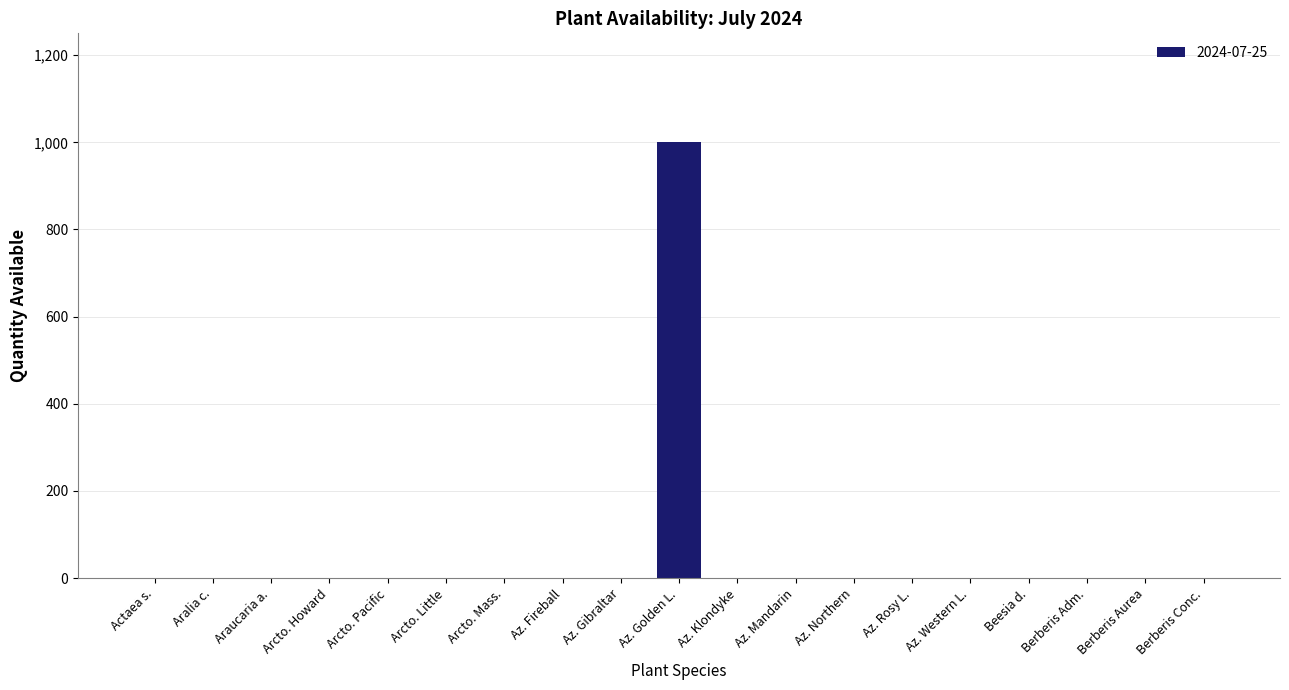

Reading left to right, extract all data points from this chart.

0	0	0	0	0	0	0	0	0	1000	0	0	0	0	0	0	0	0	0